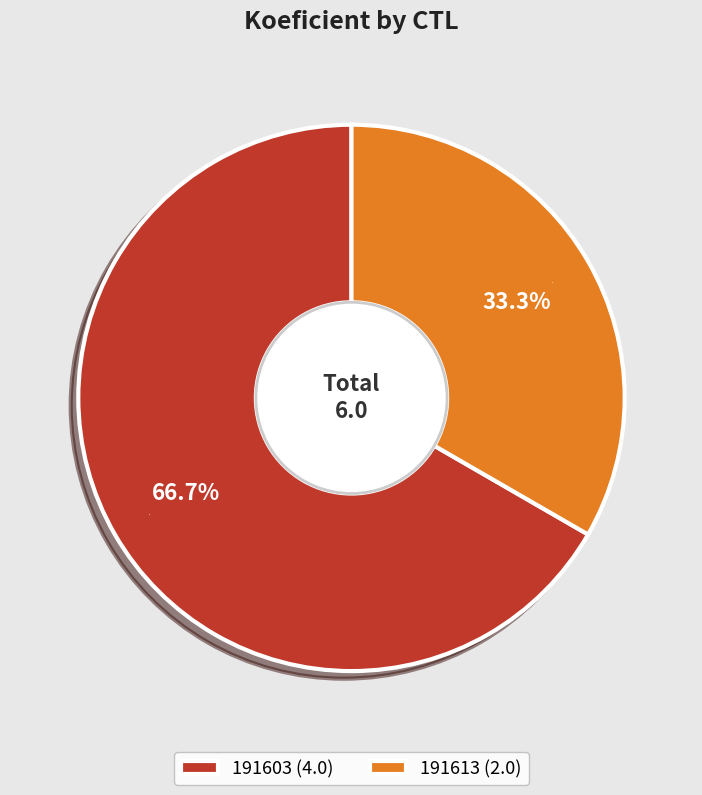

What is the ratio of the value at 191603 (4.0) to the value at 191613 (2.0)?

2.0